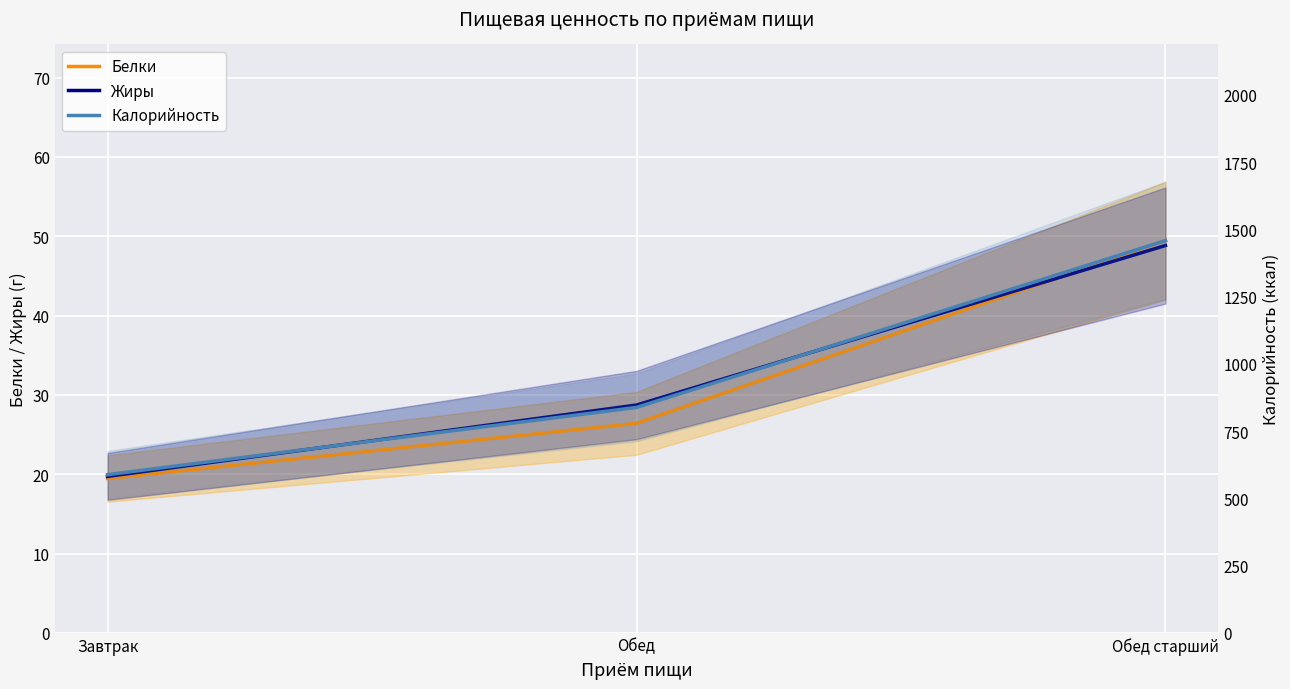

Reading right to left, list all the values displayed in this chart.

Белки: 49.5	26.4	19.5
Жиры: 48.8	28.7	19.7
Калорийность: 1458.0	838.0	588.0